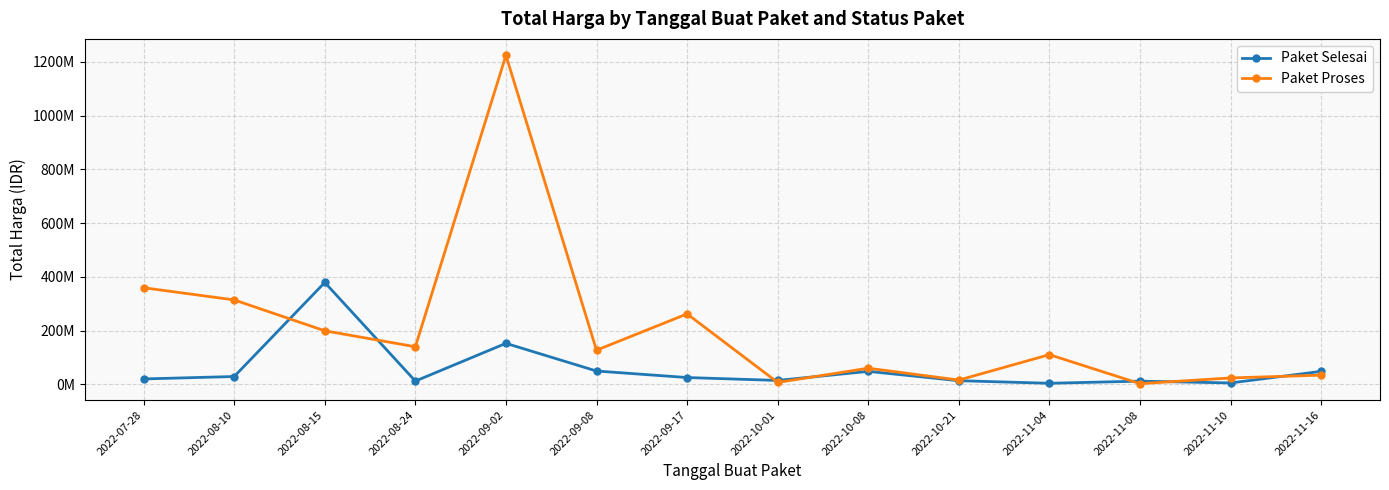

At 2022-10-08, list the series in order from largest to smallest.

Paket Proses, Paket Selesai